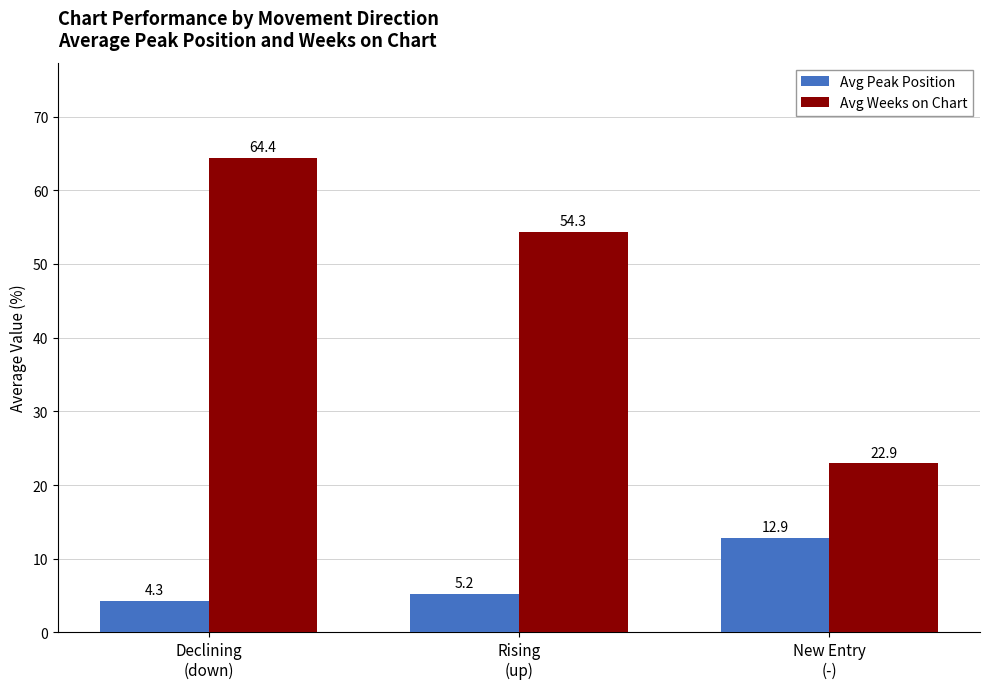

Rank the series by their maximum value, from lowest to highest.

Avg Peak Position, Avg Weeks on Chart